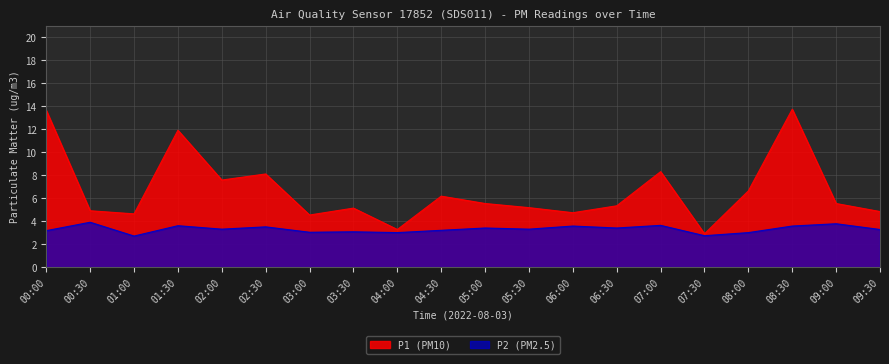

What is the minimum value for P2?

2.7